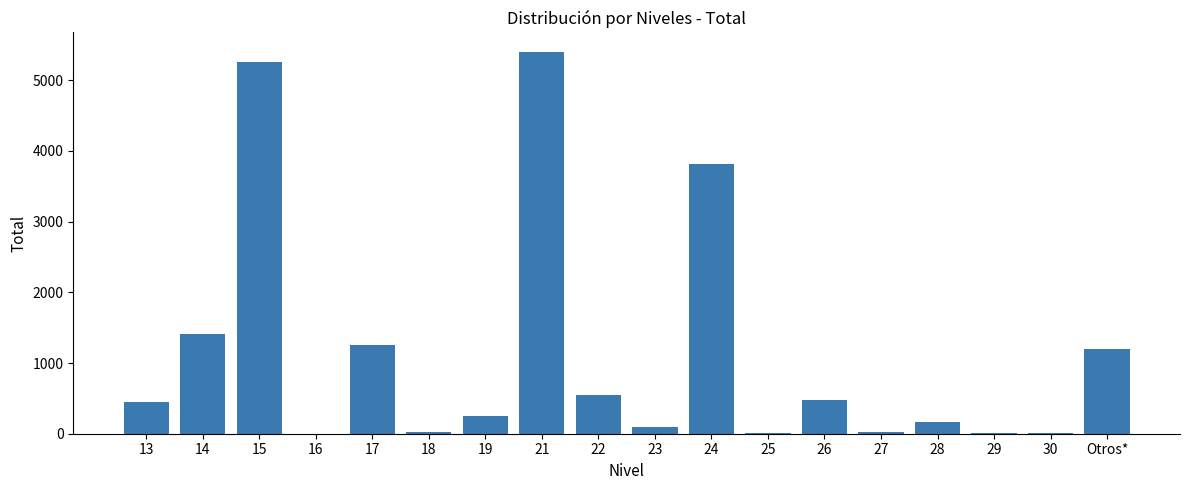

Where is the data nearest to the value 2703?

24